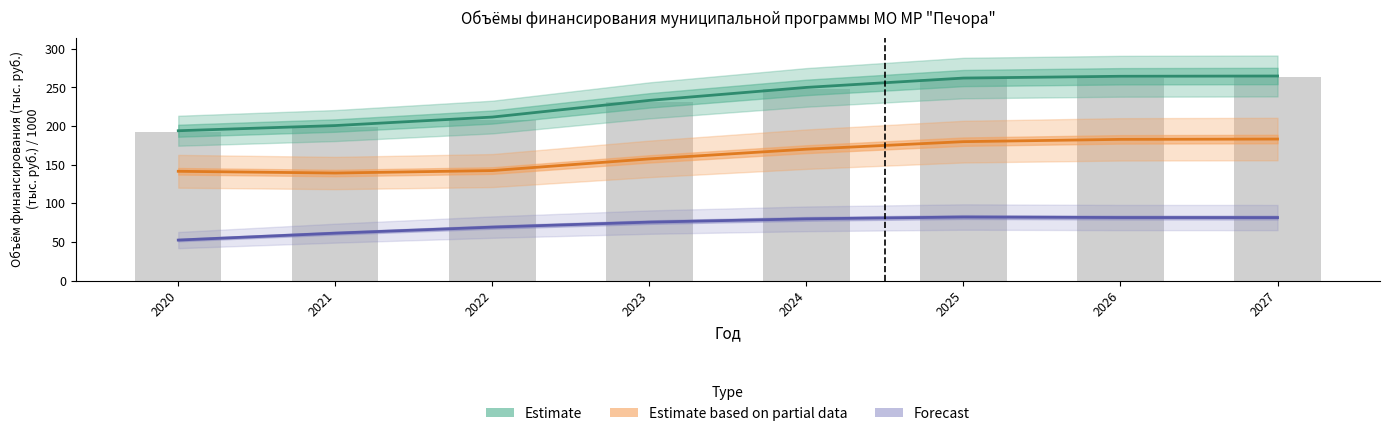

How many data points in Estimate based on partial data are above 170?

4